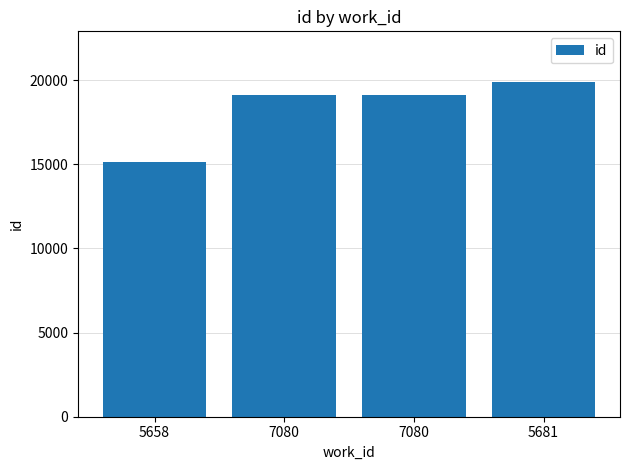

Count the number of data series in this chart.

1